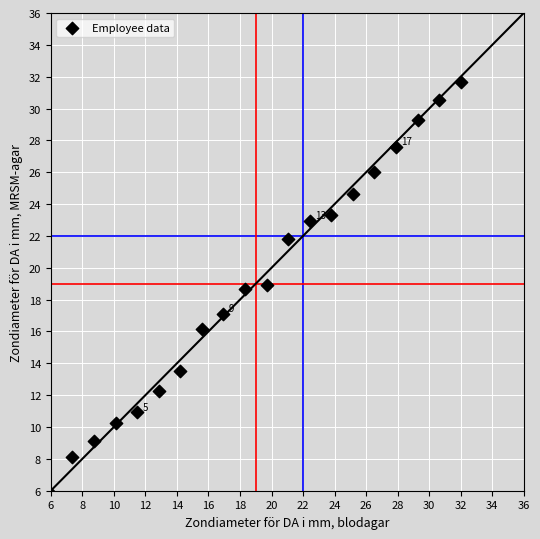

What is the range of Y values (max minus min)?

25.9